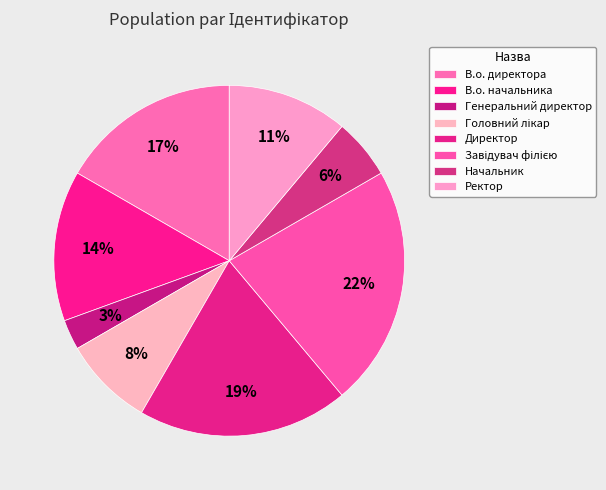

To the nearest percent, what is the difference between the largest and smallest slice percentages?

19%